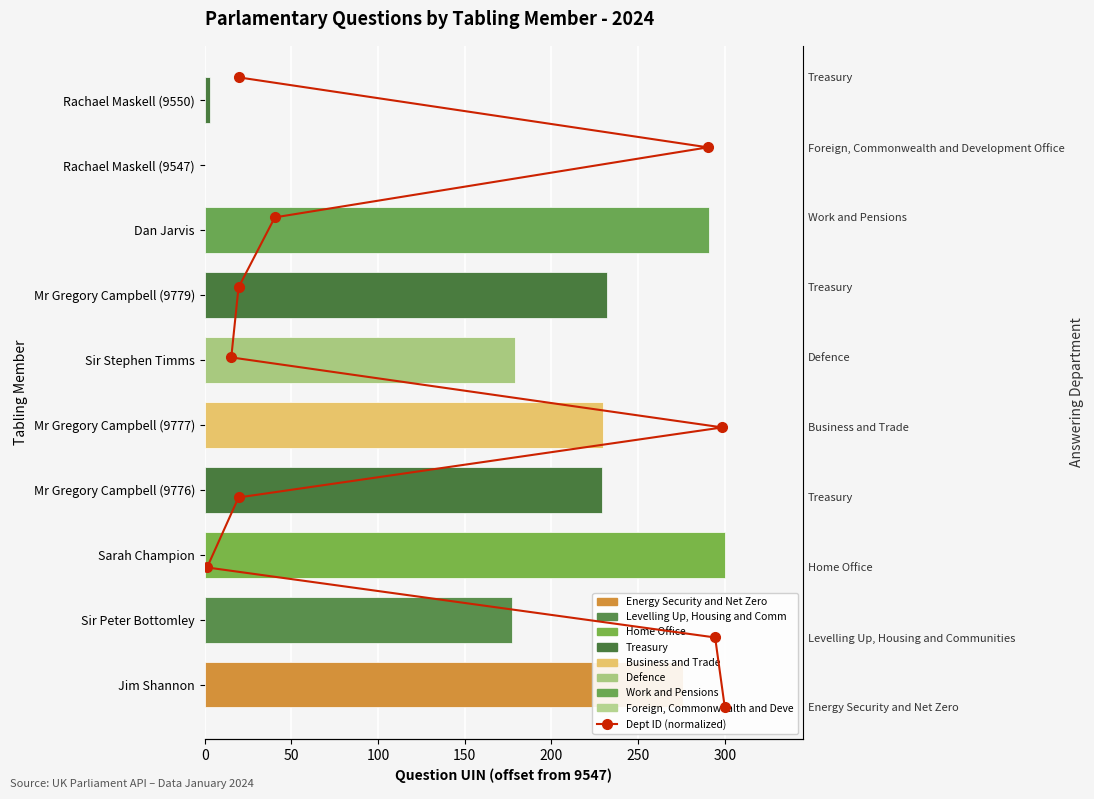

How many values are above zero?

9